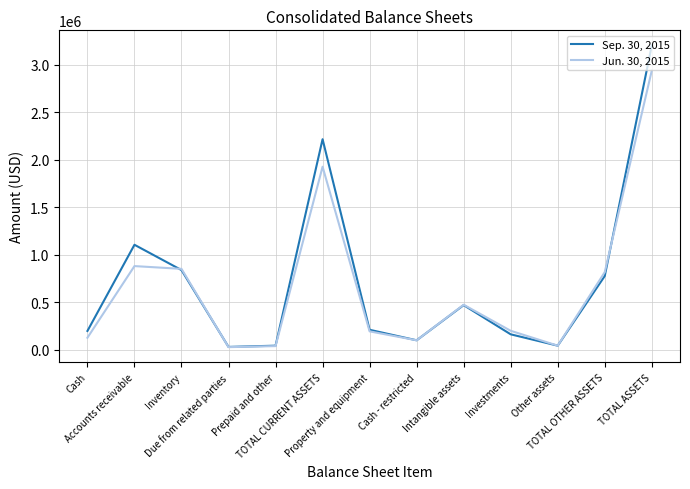

Which series has the widest spread of values?

Sep. 30, 2015